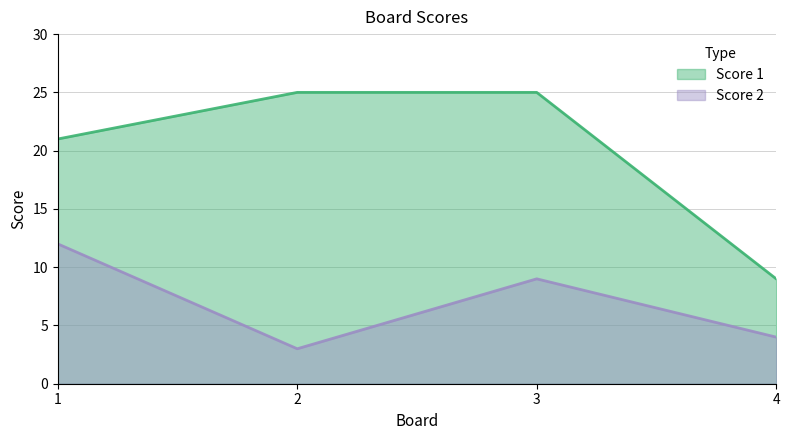

Reading right to left, transcribe all the data shown in this chart.

Score 1: 9	25	25	21
Score 2: 4	9	3	12